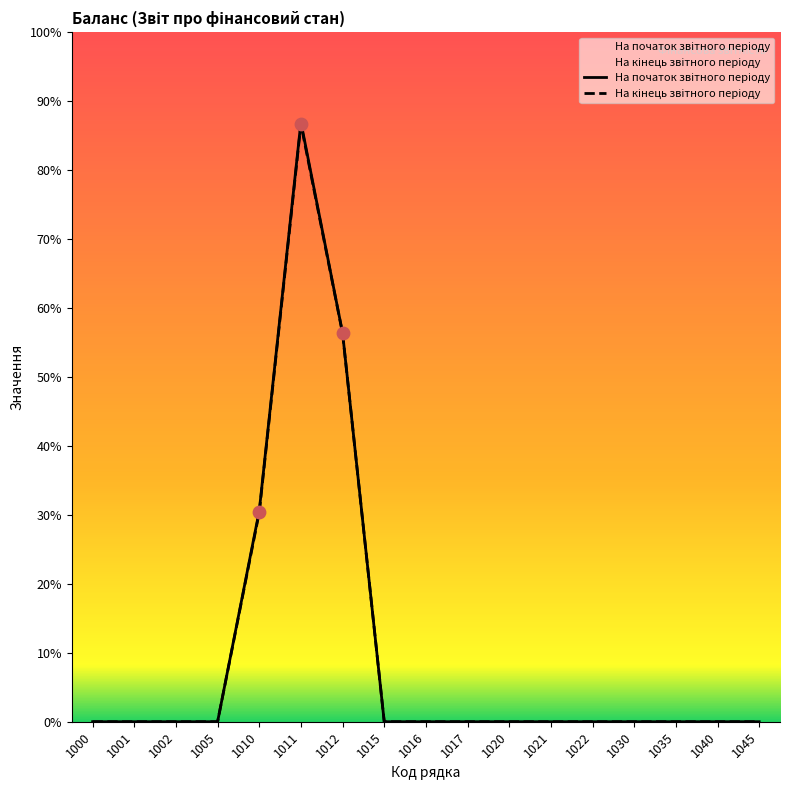

What are all the series names shown in the legend?

На початок звітного періоду, На кінець звітного періоду